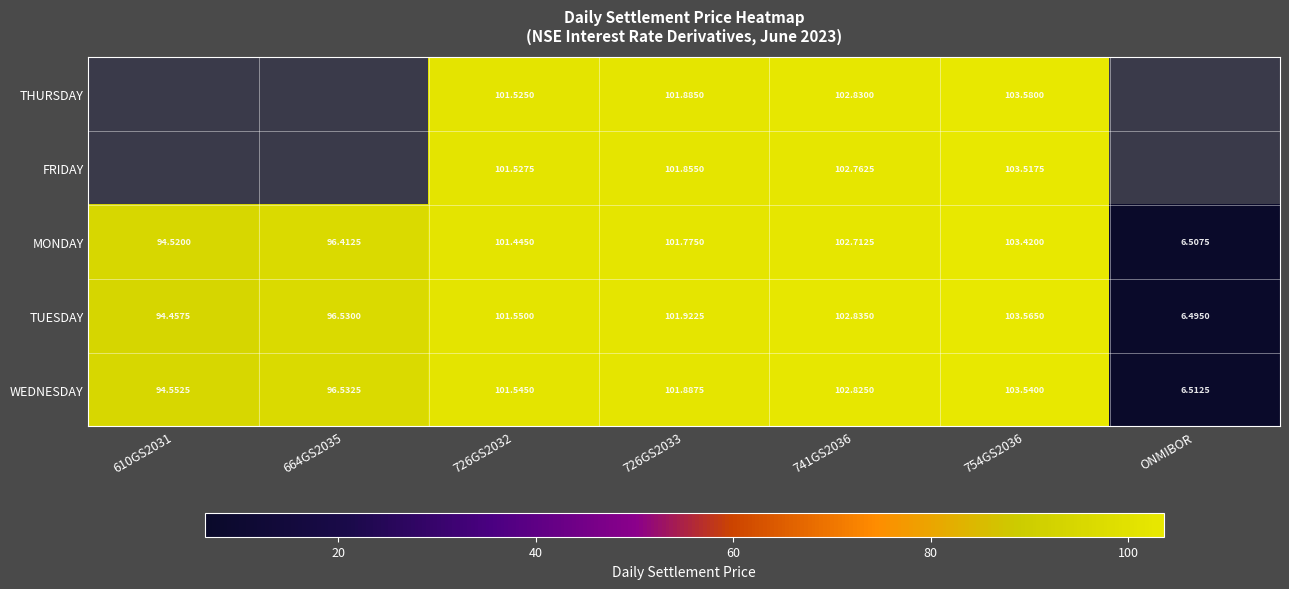

Rank the categories by MONDAY value from highest to lowest.

754GS2036, 741GS2036, 726GS2033, 726GS2032, 664GS2035, 610GS2031, ONMIBOR